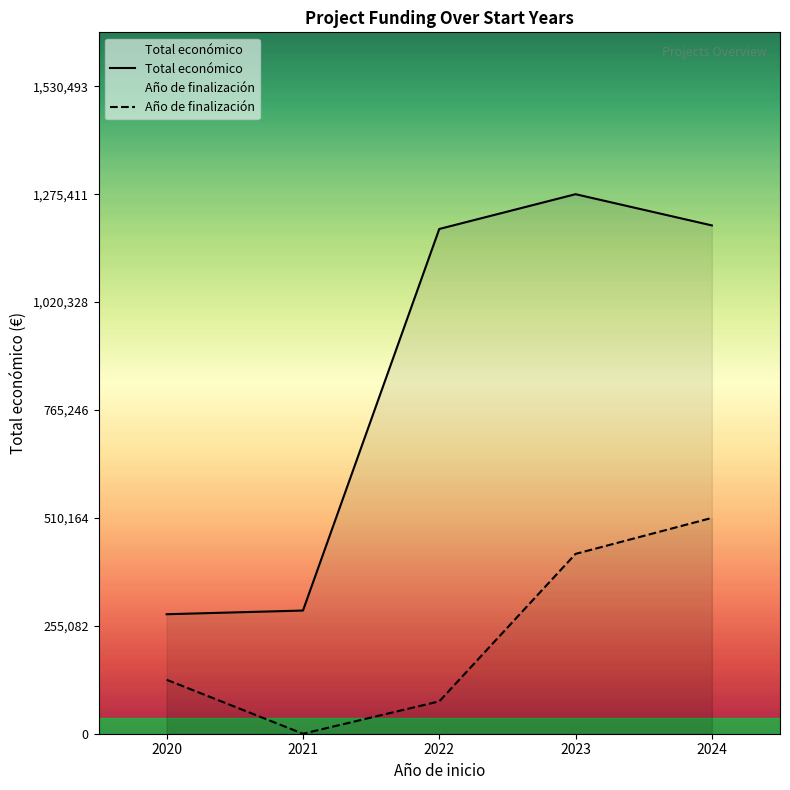

How many interior local peaks does the Total económico series have?

1